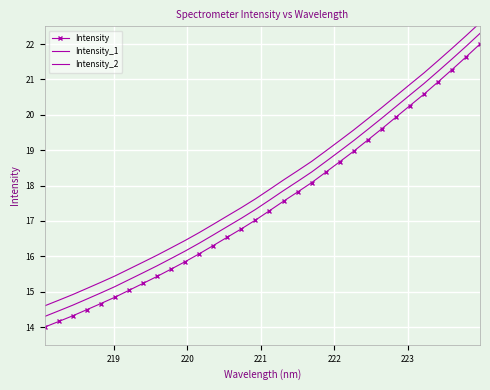

True or false: Intensity has a value of 14.5 at 31.

False